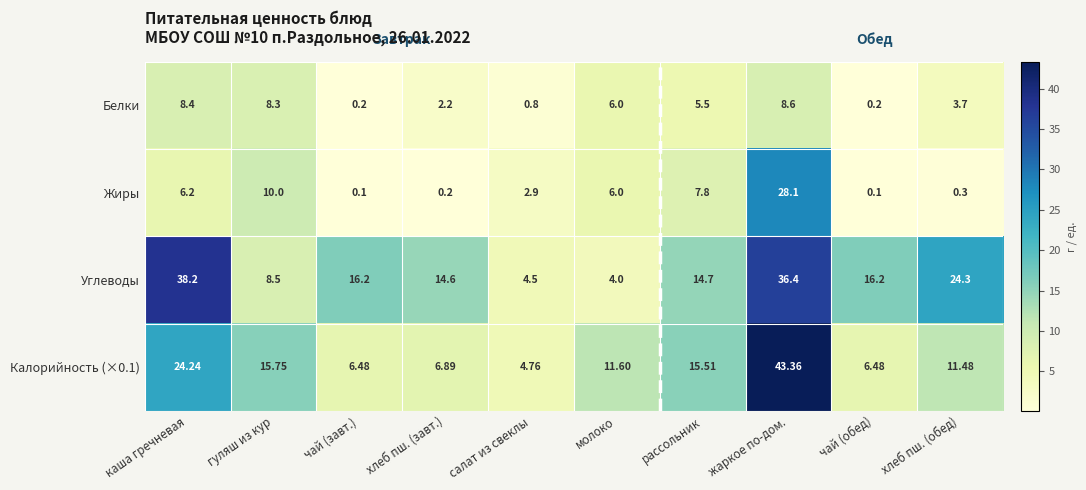

What is the spread (max minus min) of values at каша гречневая?

32.0